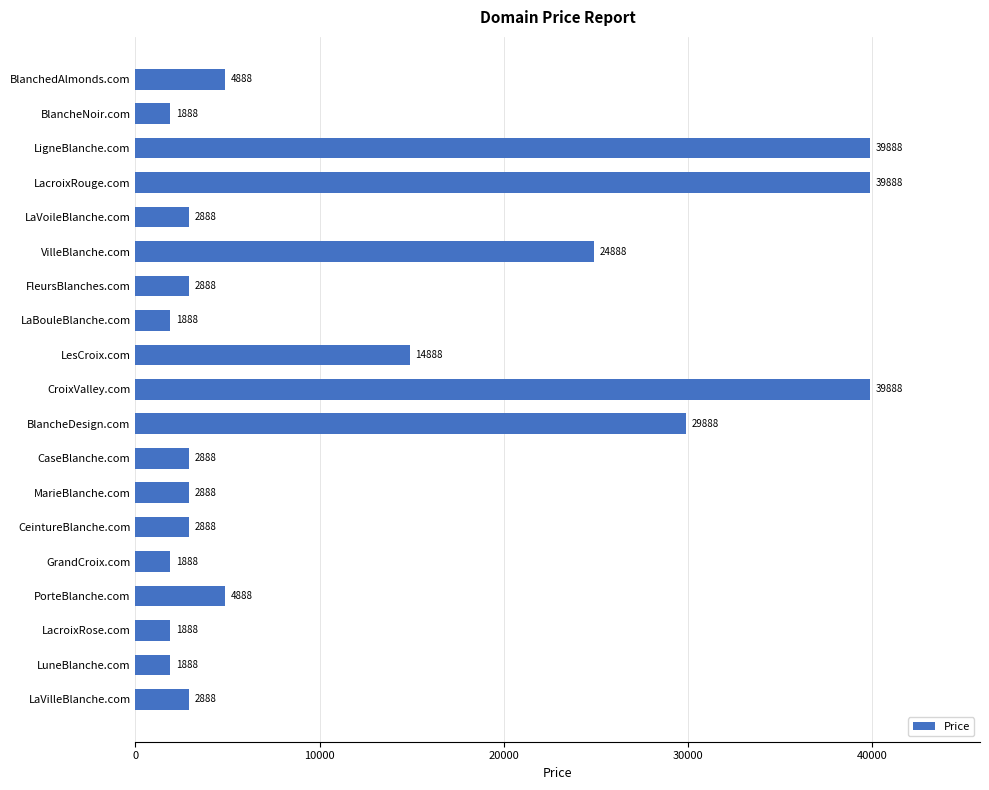

What is the label of the 3rd bar from the top?

LigneBlanche.com